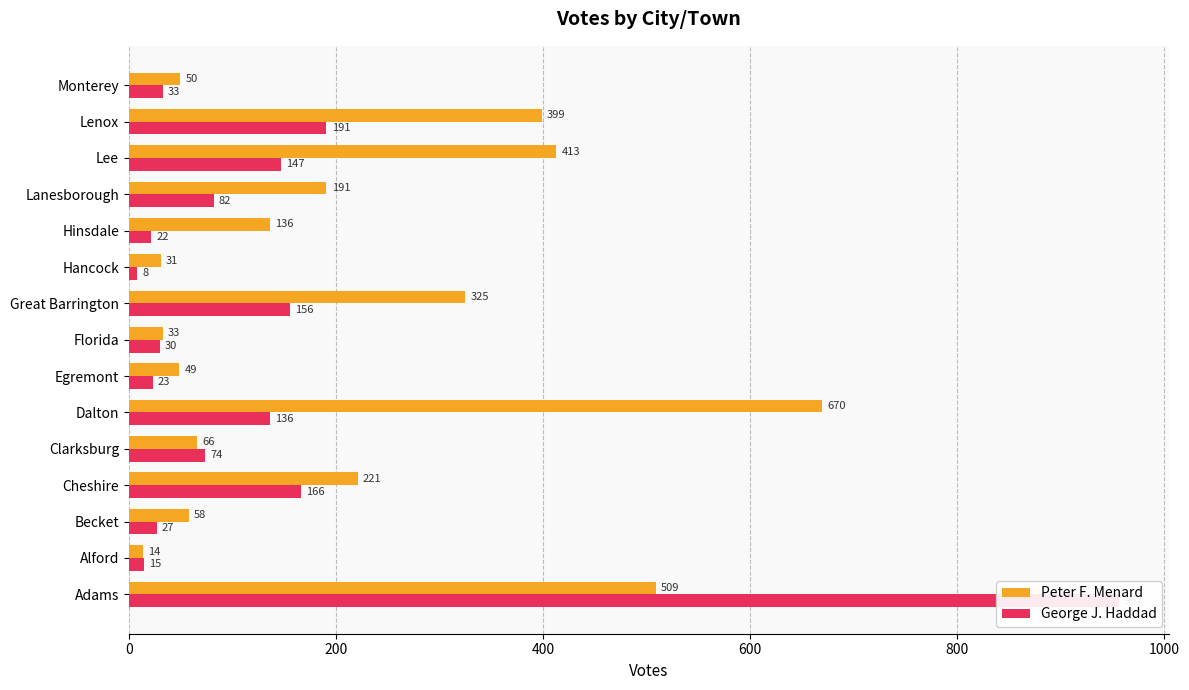

How many data points in Peter F. Menard are above 136?

7